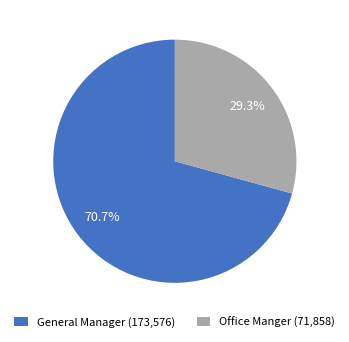

True or false: General Manager accounts for 71% of the total.

True